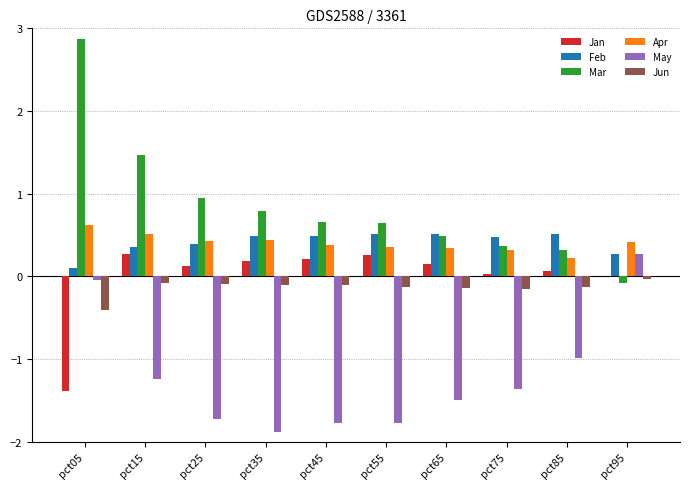

What is the maximum value for Apr?

0.6